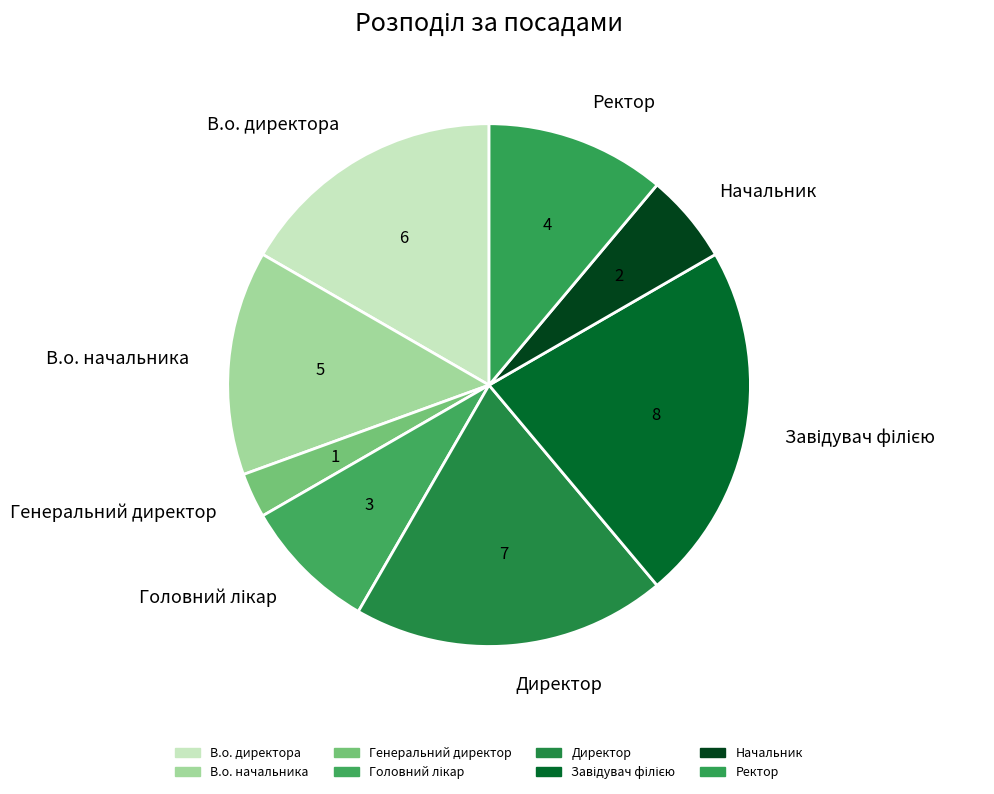

Is Начальник the majority of the pie?

No